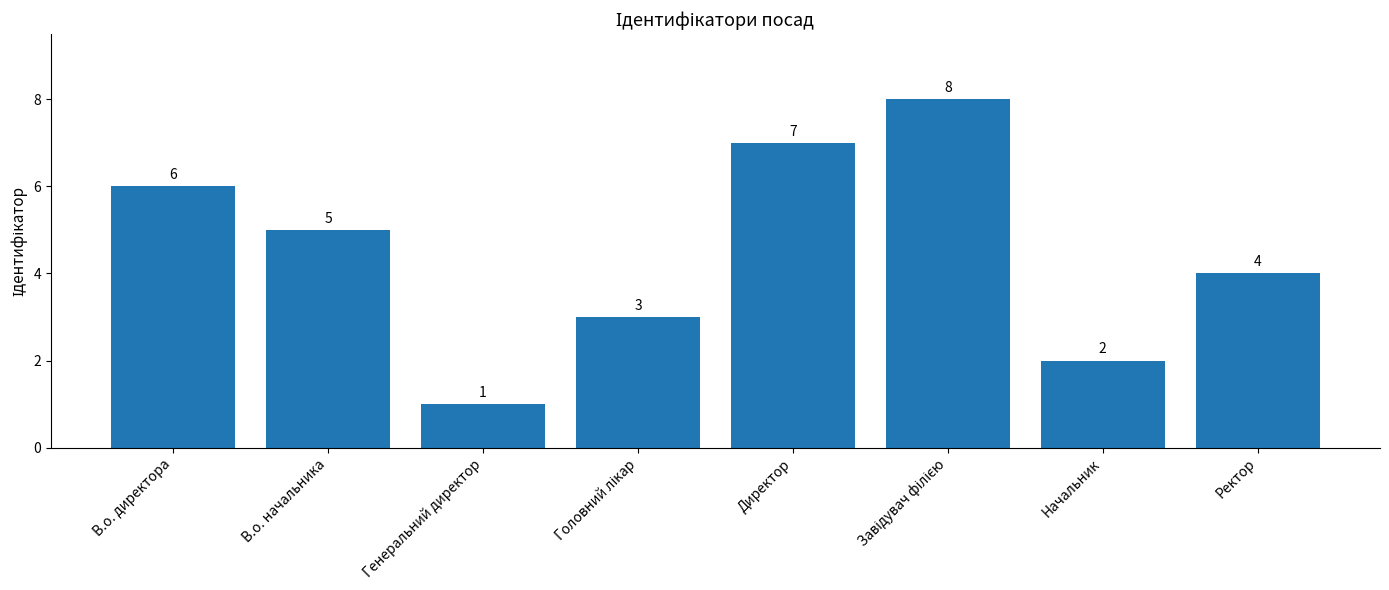

Reading left to right, list all the values displayed in this chart.

6	5	1	3	7	8	2	4